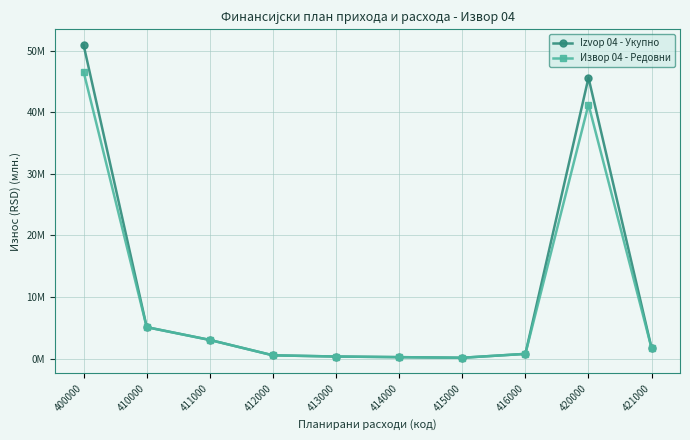

What are all the series names shown in the legend?

Izvор 04 - Укупно, Извор 04 - Редовни